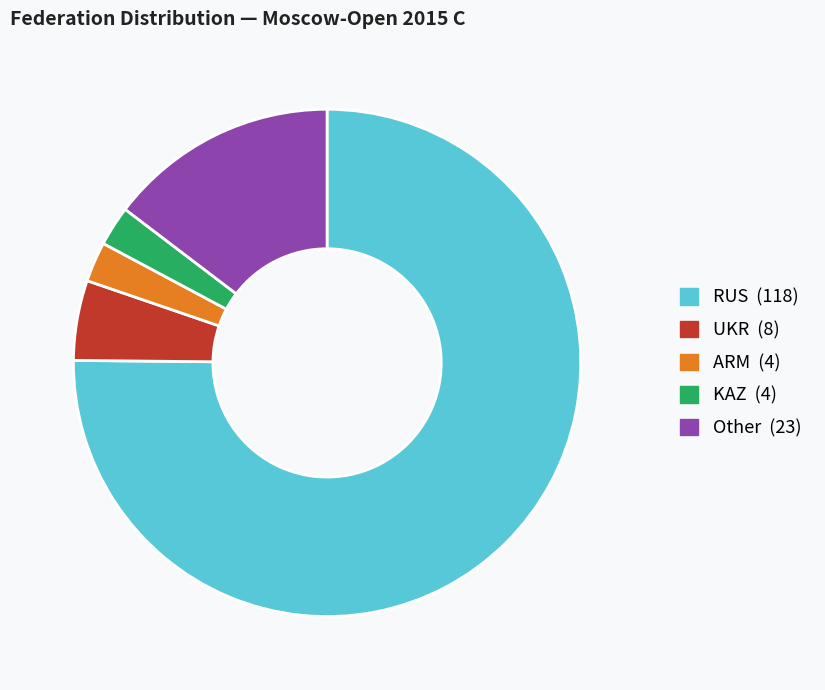

What is the largest slice in the pie chart?

RUS